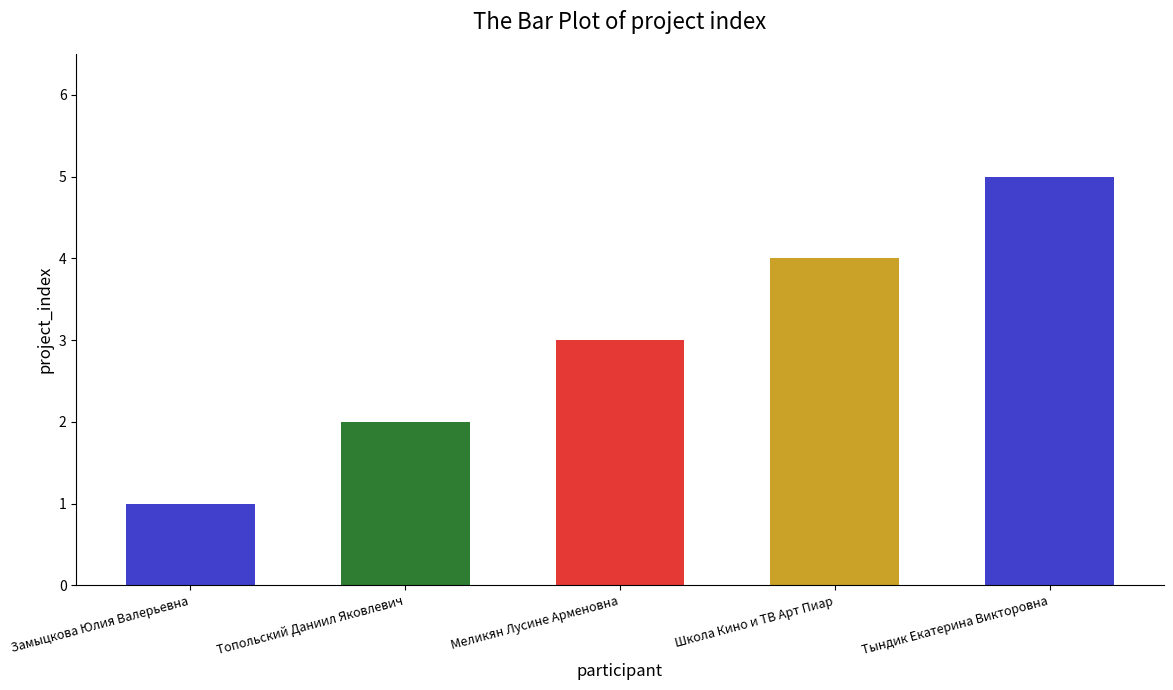

What is the maximum value shown in the chart?

5